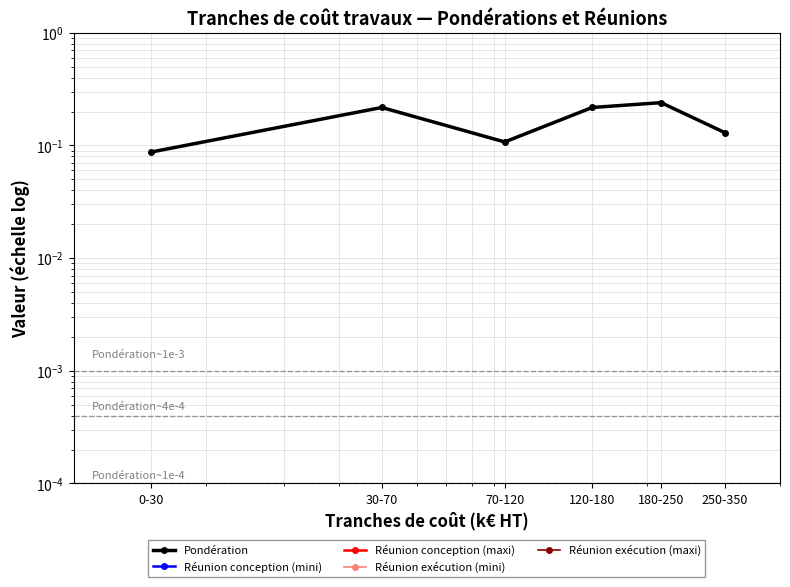

At how many categories does at least one series exceed 0?

6